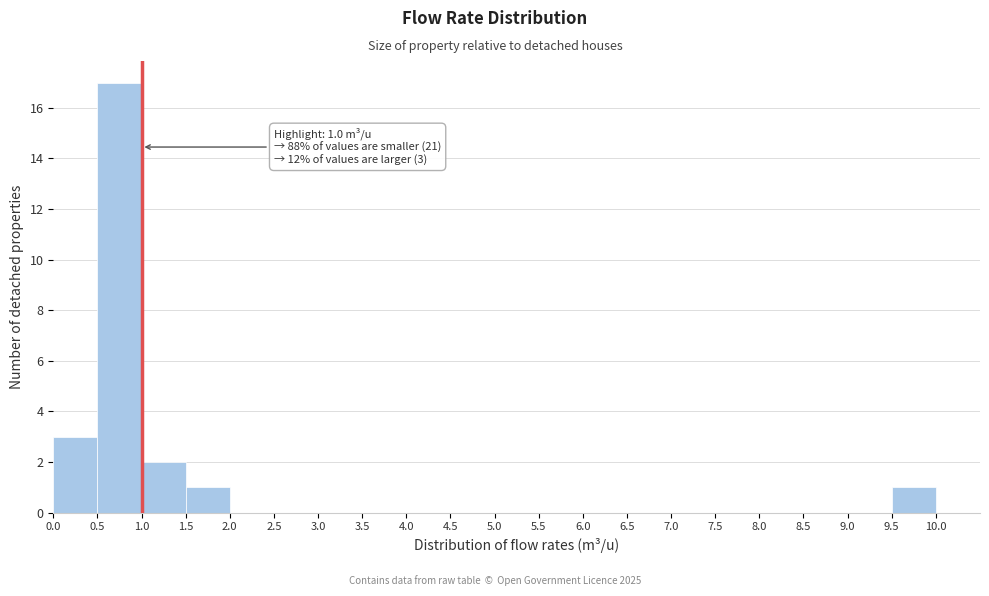

Which range on the x-axis has the tallest bar?

0.5 to 1.0